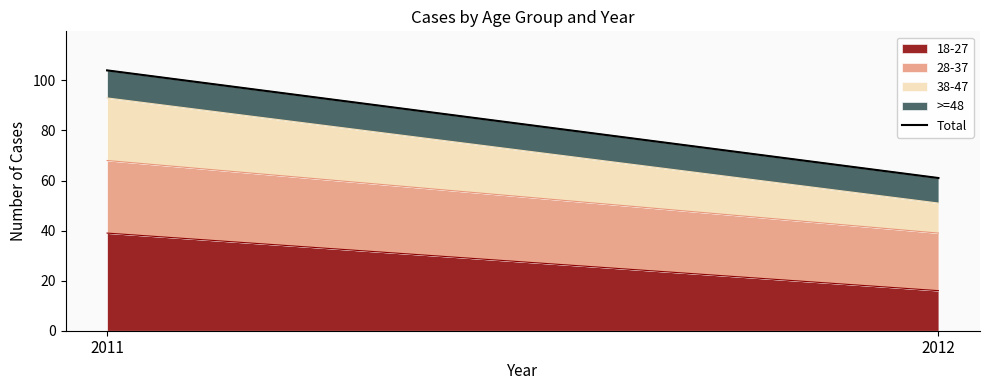

How many values are below 104?

1